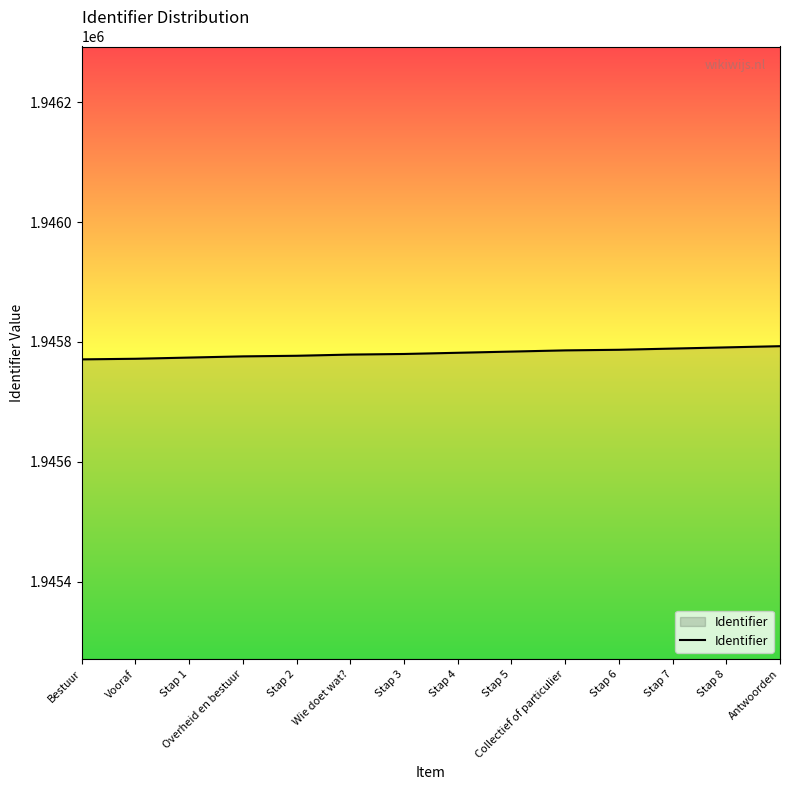

The chart shows a value of 3239120 at Antwoorden. True or false?

False